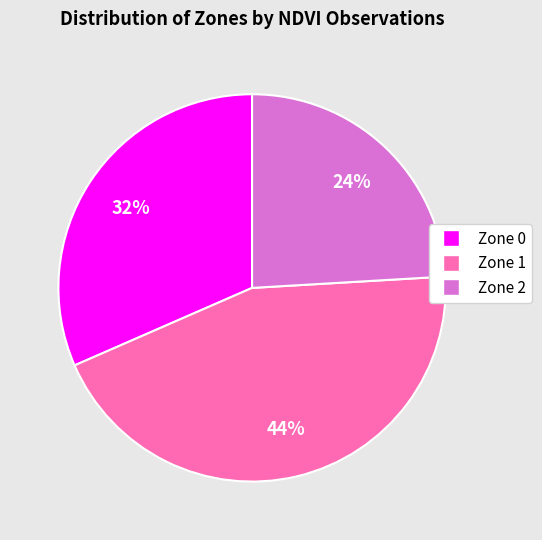

Count the number of slices in the pie.

3